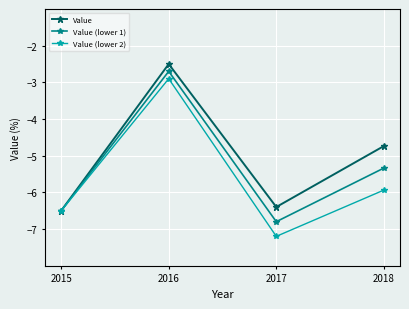

What is the total value across all series at 2016?

-8.1